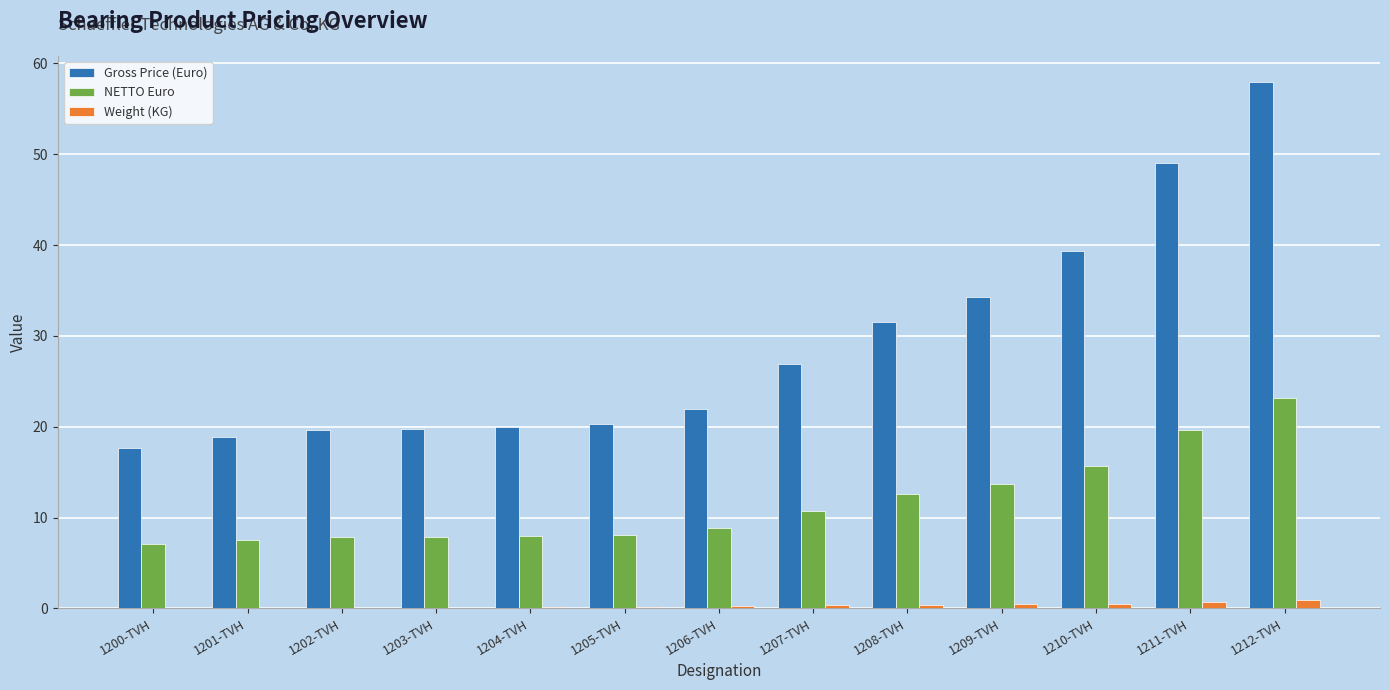

At which category is the sum across all series the highest?

1212-TVH